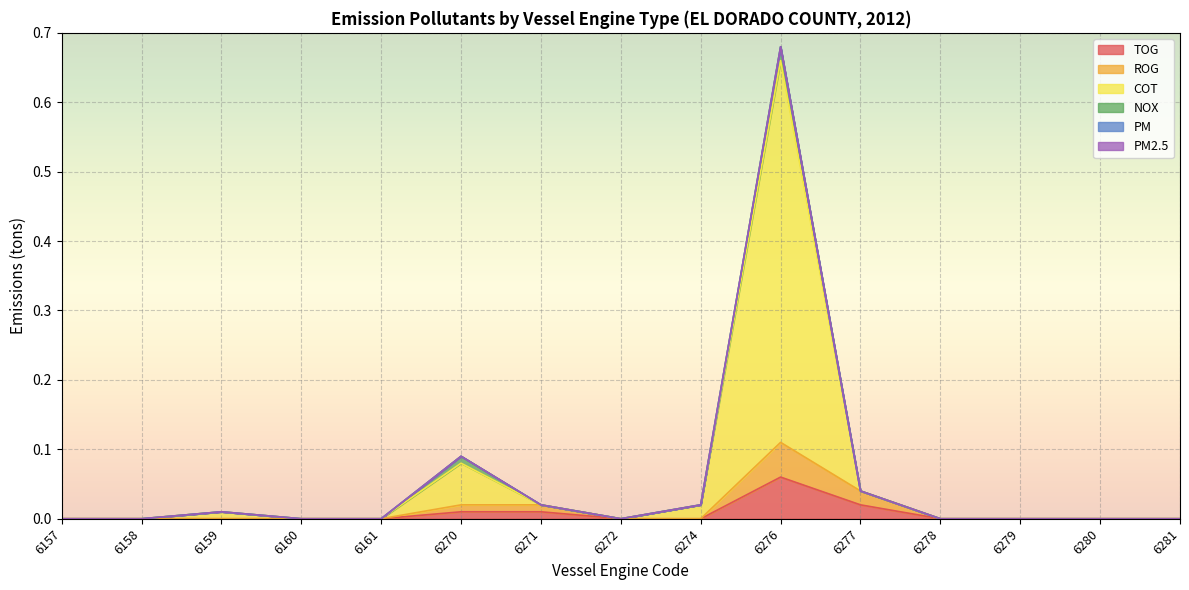

True or false: ROG has a value of -0.1 at 6278.

False